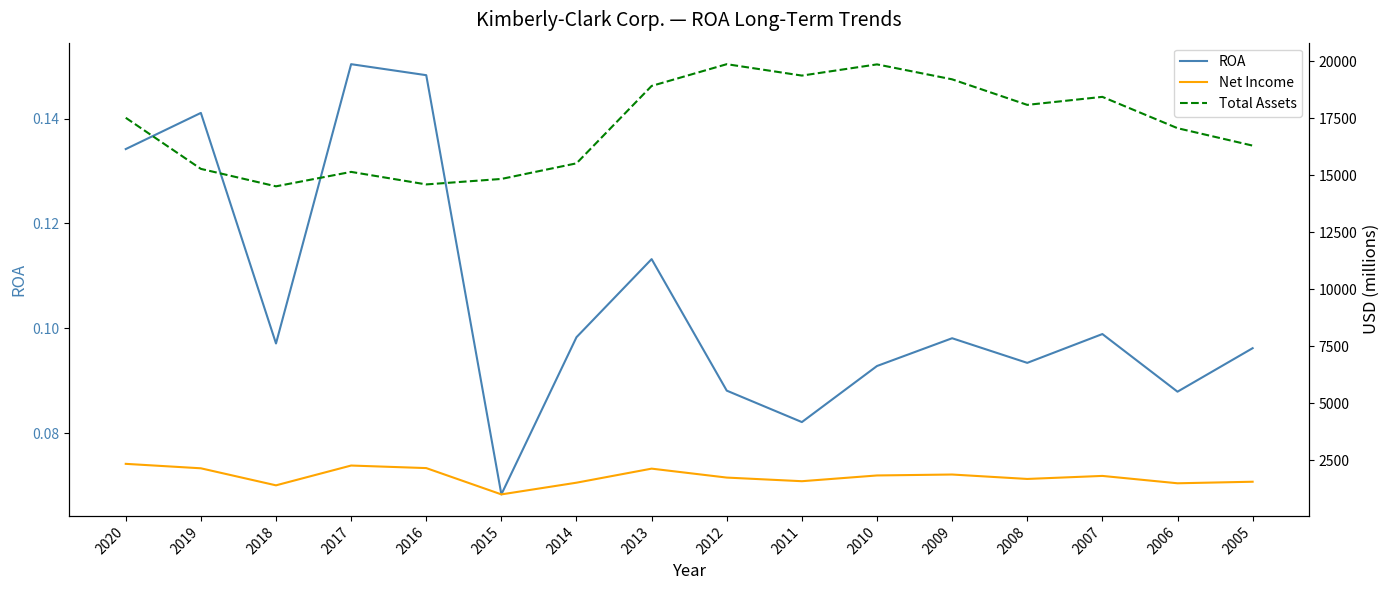

True or false: Net Income and Total Assets cross at least once.

False